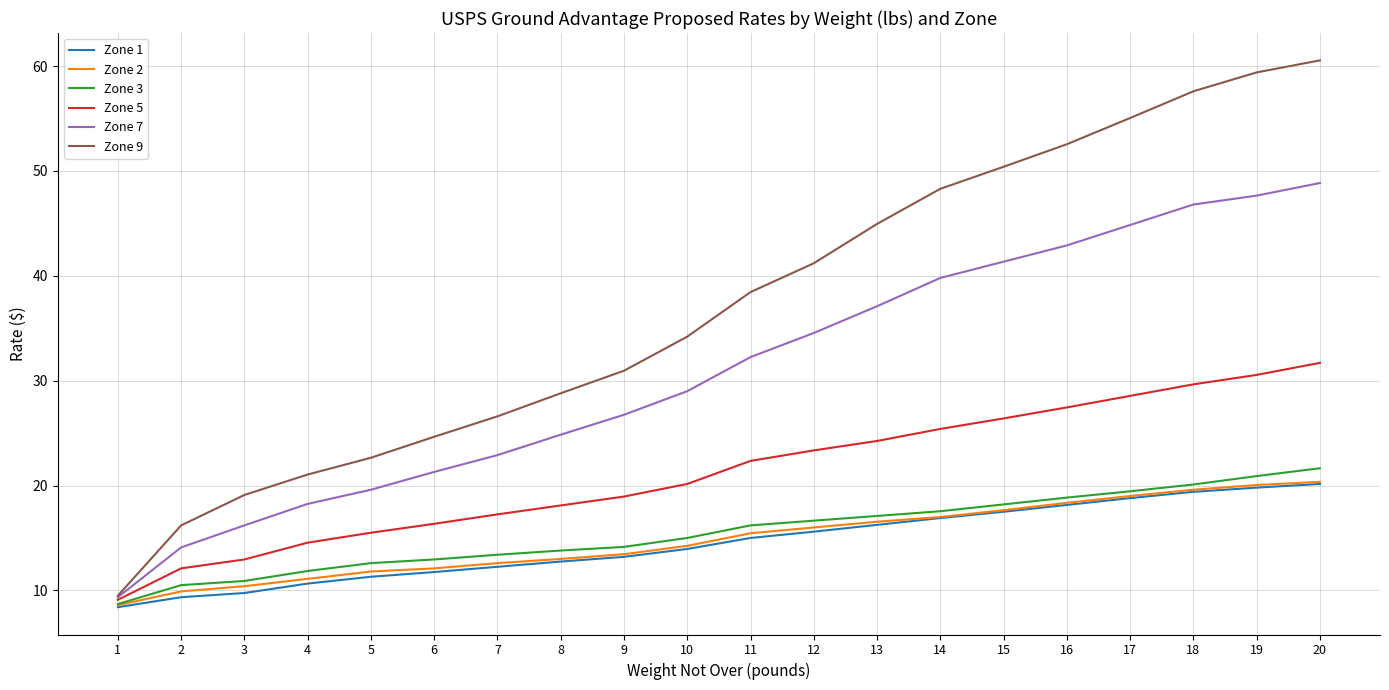

What is the sum of all Zone 2 values?

297.2